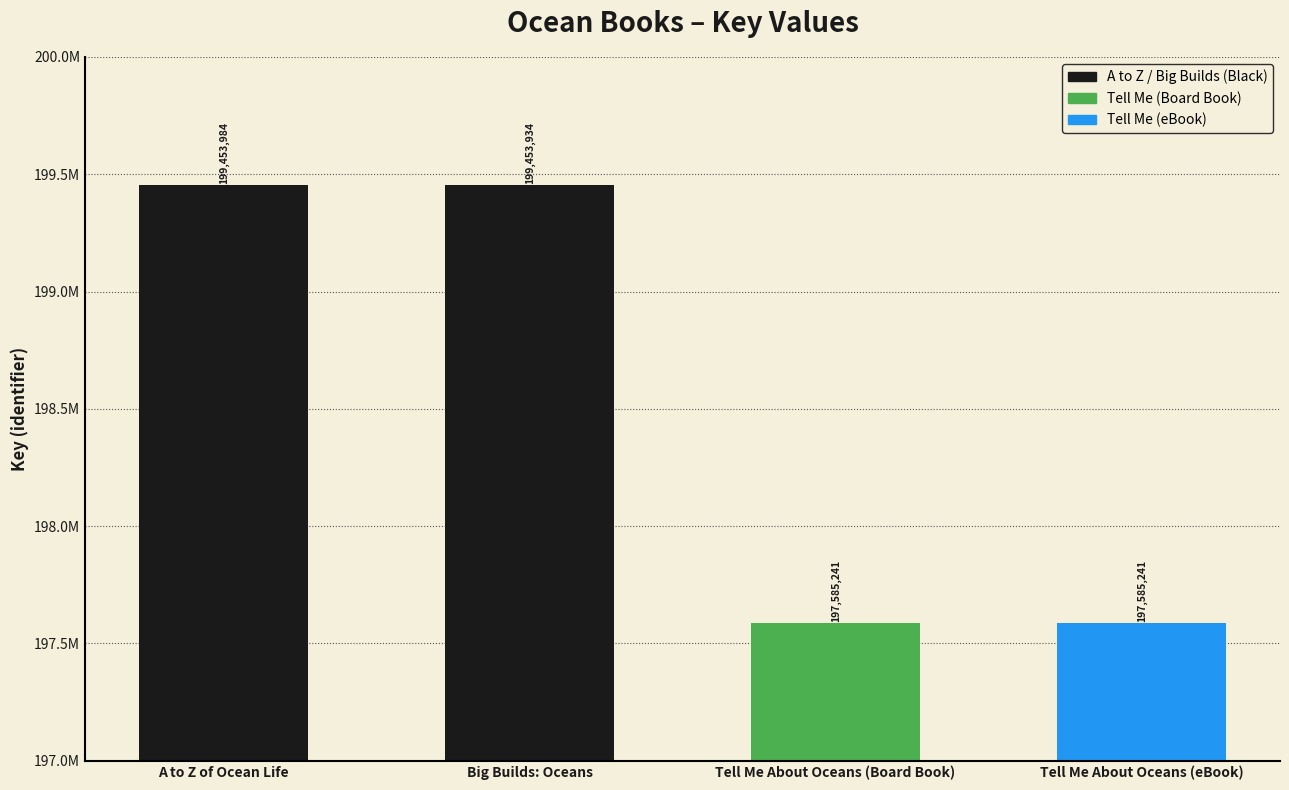

What is the value of the 3rd bar from the left?

197585241